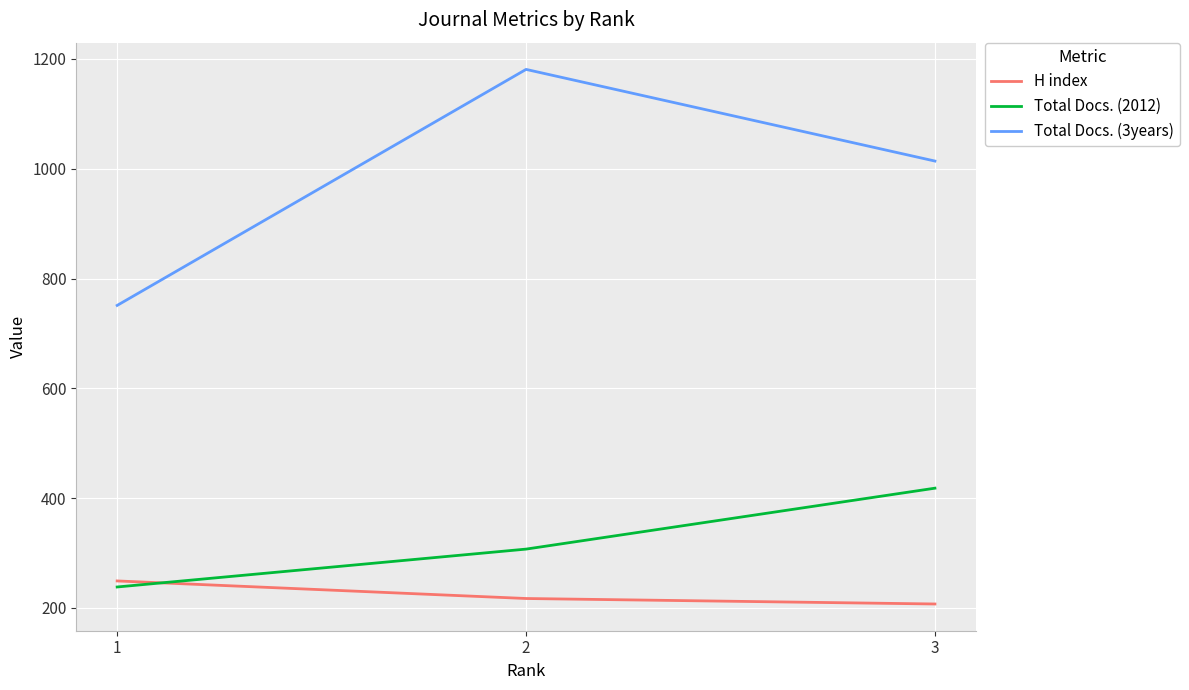

Reading left to right, list all the values displayed in this chart.

H index: 1=249	2=217	3=207
Total Docs. (2012): 1=238	2=307	3=418
Total Docs. (3years): 1=751	2=1181	3=1014